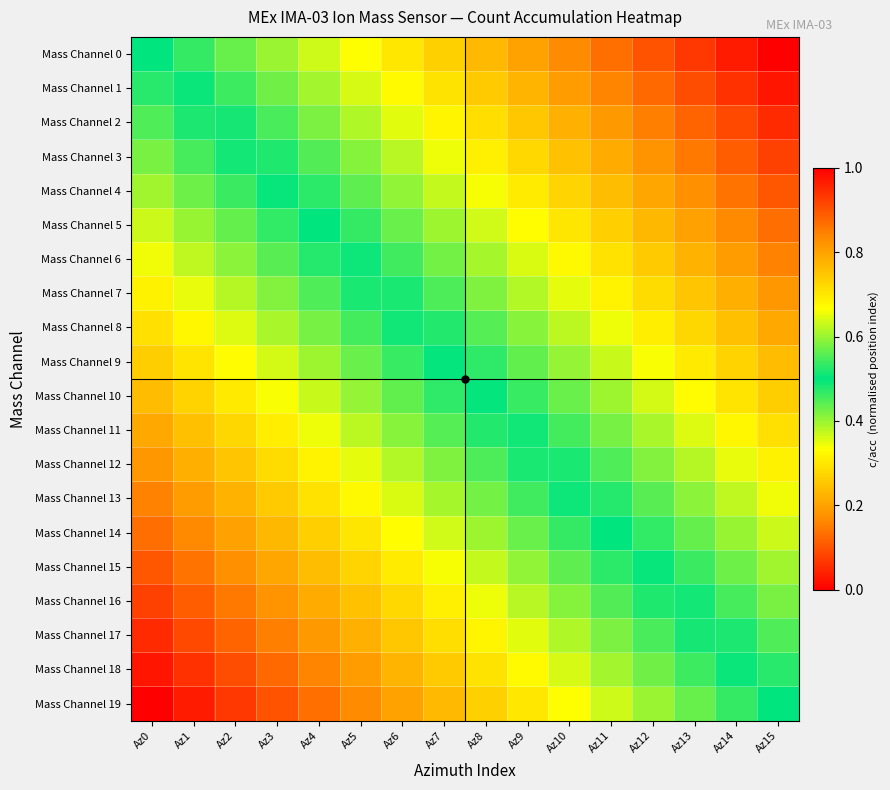

How many series are shown in this chart?

20